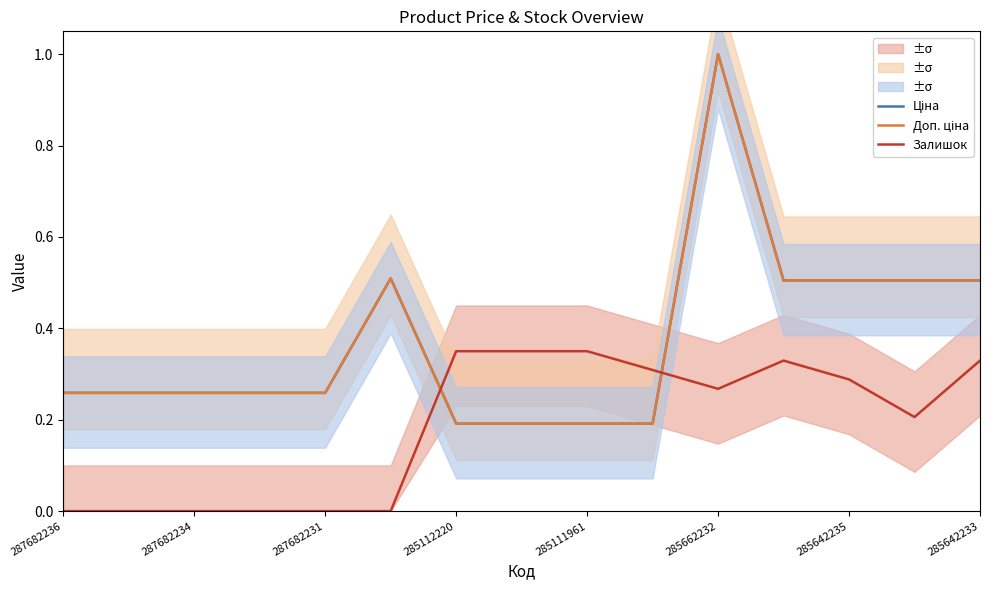

What is the minimum value for Доп. ціна?

0.2